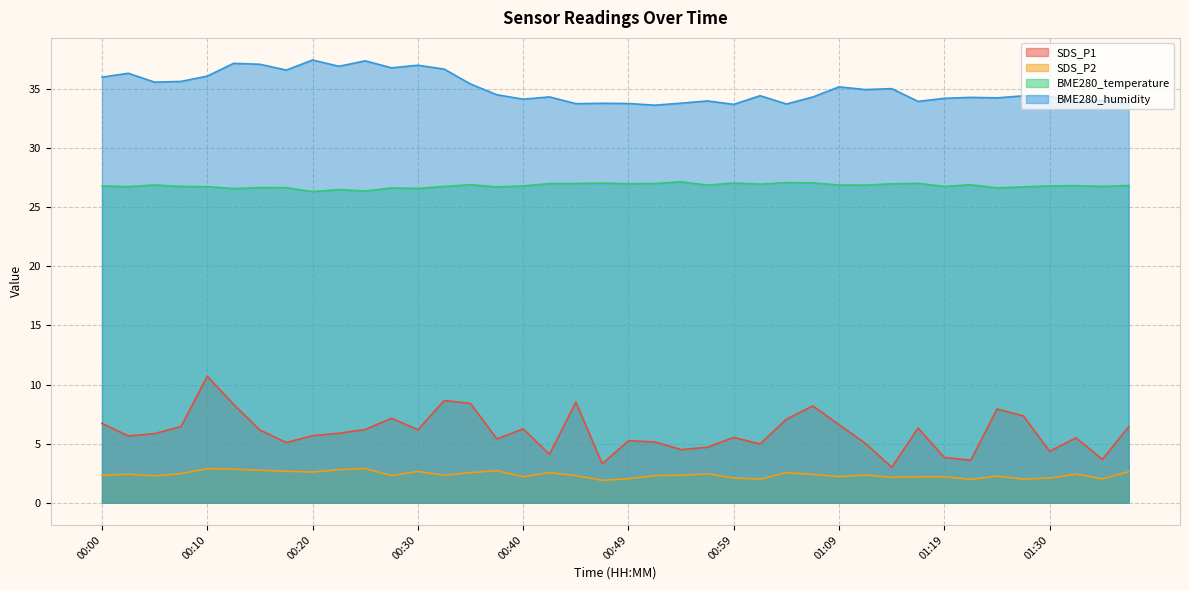

What is the label of the 19th point from the right?

00:52